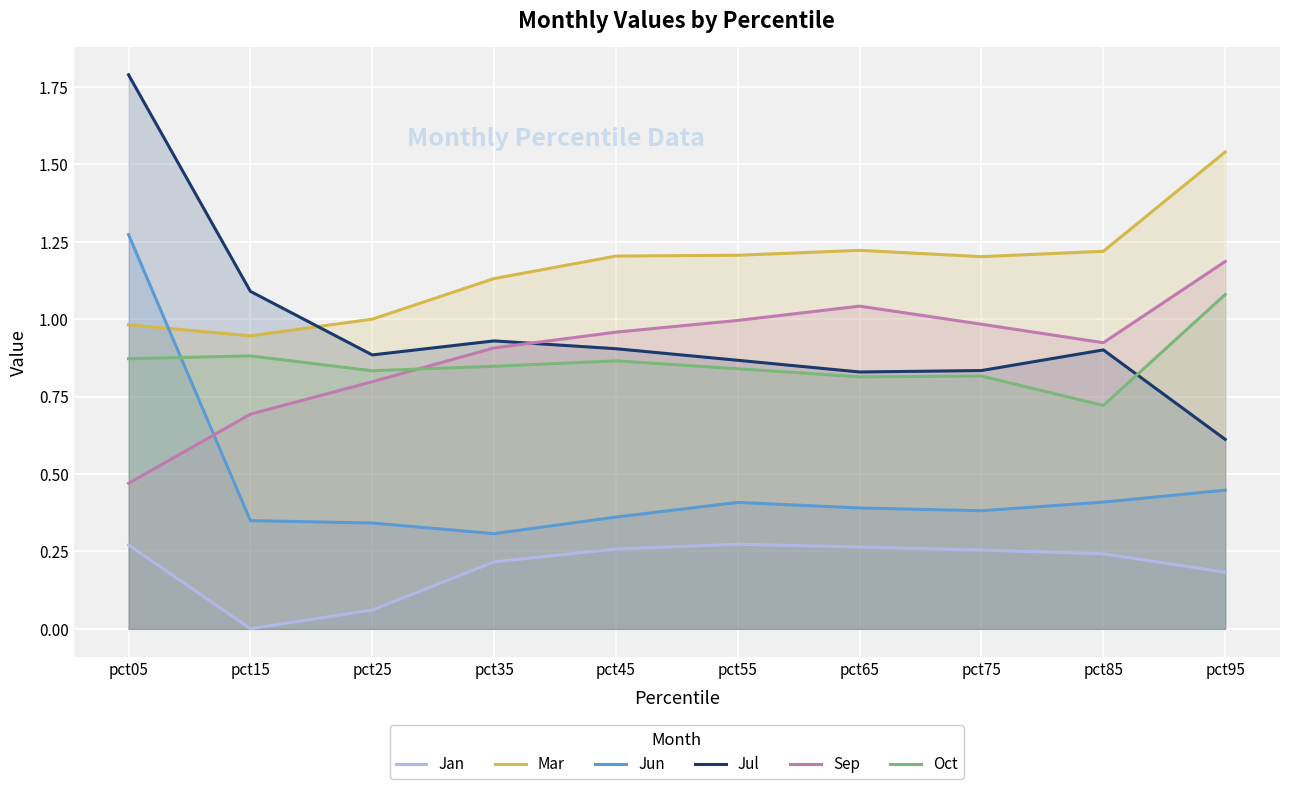

The Jun series shows 0.4 at pct55. True or false?

True